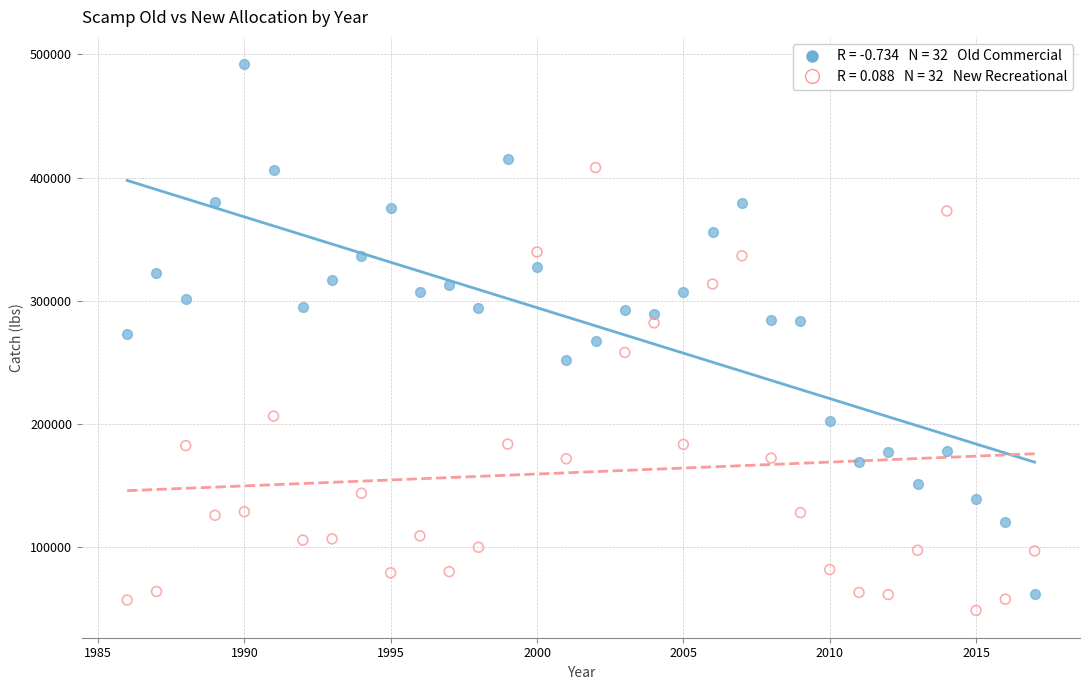

Across all data points, what is the range of Y values (max minus min)?

443565.0